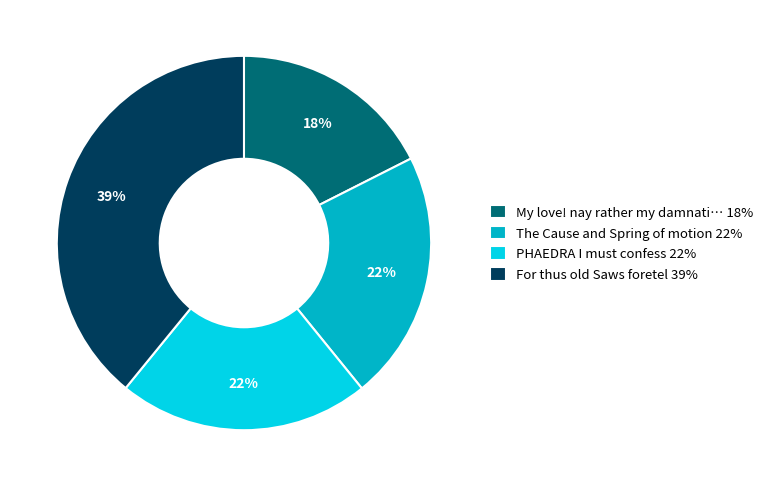

Is there any slice that represents more than half of the pie?

No